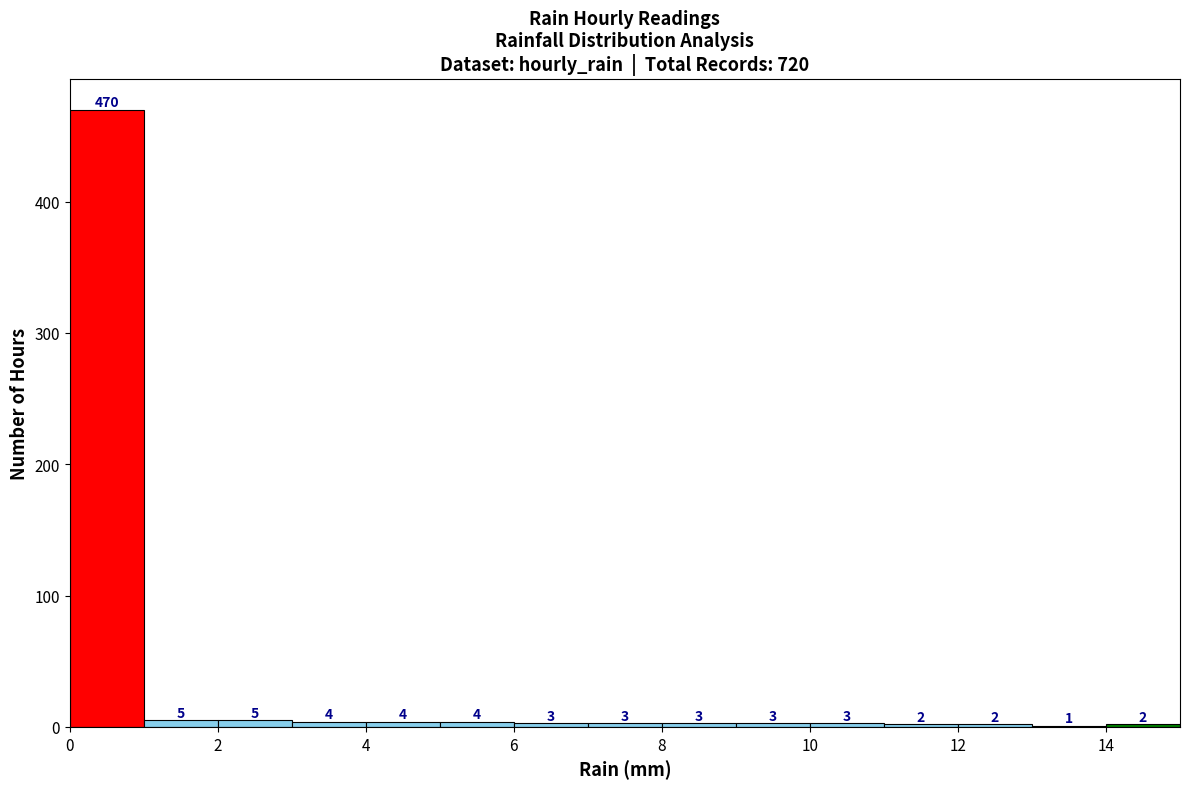

Over which range of the x-axis is the bar tallest?

0 to 1